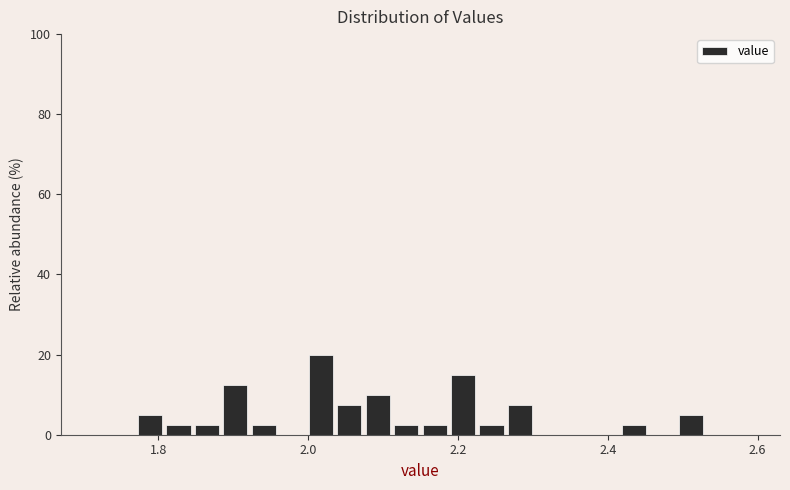

Around what value on the x-axis is the tallest bar? Give the approximate position of its centre, as read against the axis.

2.02